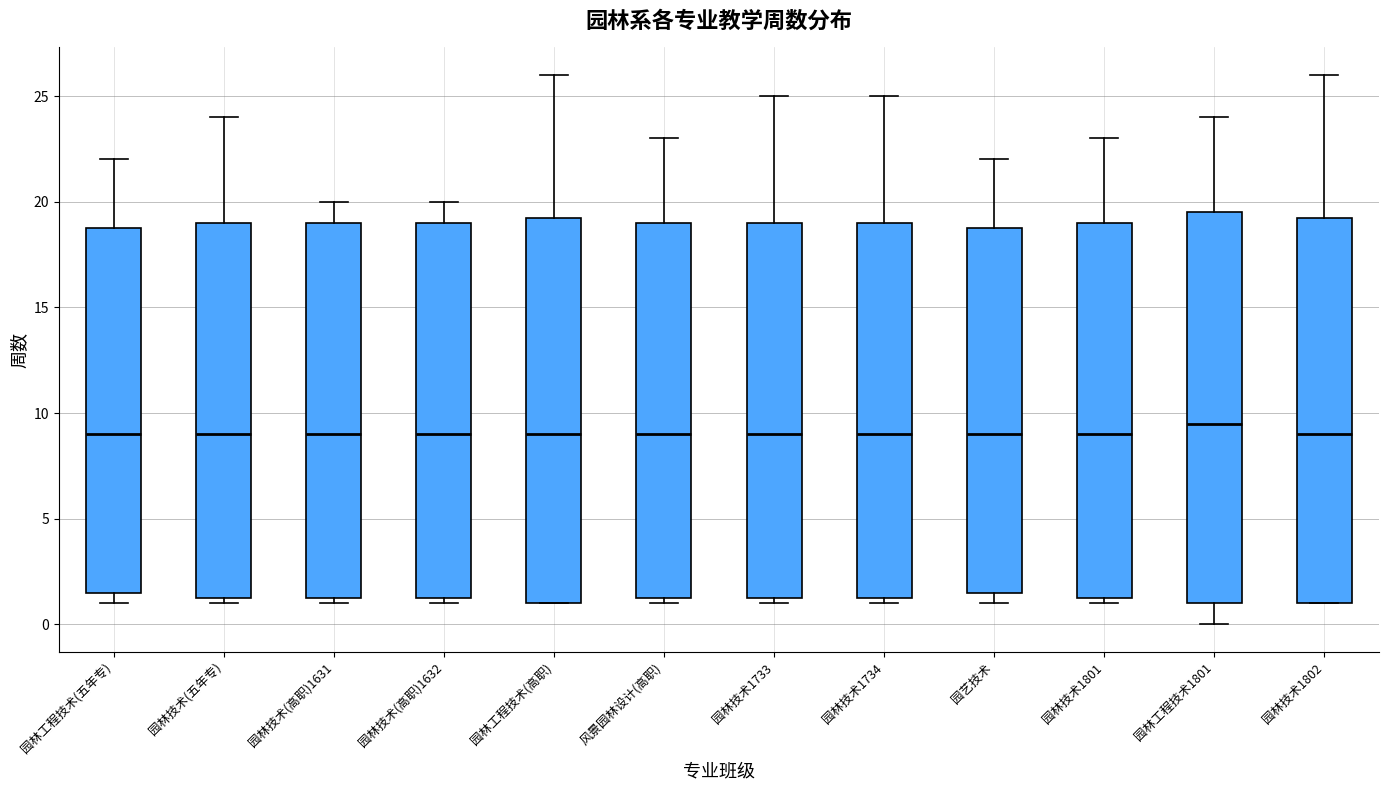

Reading left to right, read every box against the y-axis: the position of its median line, the range the box covers, and the ends of its whiskers. The values are not printed on the chart, so give them approximately, as read against the axis.

园林工程技术(五年专): median 9.0, box 1.5 to 19.0, whiskers 1.0 to 22.0
园林技术(五年专): median 9.0, box 1.5 to 19.0, whiskers 1.0 to 24.0
园林技术(高职)1631: median 9.0, box 1.5 to 19.0, whiskers 1.0 to 20.0
园林技术(高职)1632: median 9.0, box 1.5 to 19.0, whiskers 1.0 to 20.0
园林工程技术(高职): median 9.0, box 1.0 to 19.5, whiskers 1.0 to 26.0
风景园林设计(高职): median 9.0, box 1.5 to 19.0, whiskers 1.0 to 23.0
园林技术1733: median 9.0, box 1.5 to 19.0, whiskers 1.0 to 25.0
园林技术1734: median 9.0, box 1.5 to 19.0, whiskers 1.0 to 25.0
园艺技术: median 9.0, box 1.5 to 19.0, whiskers 1.0 to 22.0
园林技术1801: median 9.0, box 1.5 to 19.0, whiskers 1.0 to 23.0
园林工程技术1801: median 9.5, box 1.0 to 19.5, whiskers 0.0 to 24.0
园林技术1802: median 9.0, box 1.0 to 19.5, whiskers 1.0 to 26.0